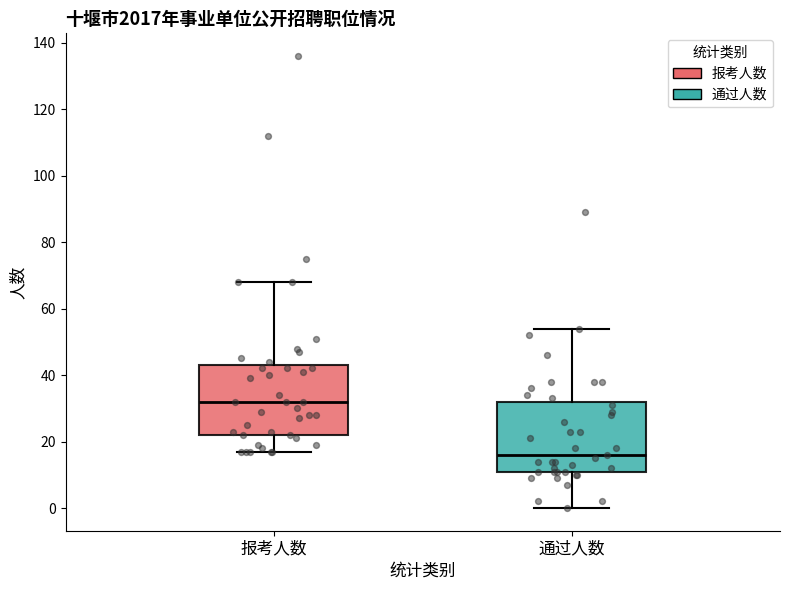

Where does the upper whisker of the box for 通过人数 end on the y-axis? The values are not printed on the chart, so give them approximately, as read against the axis.

54